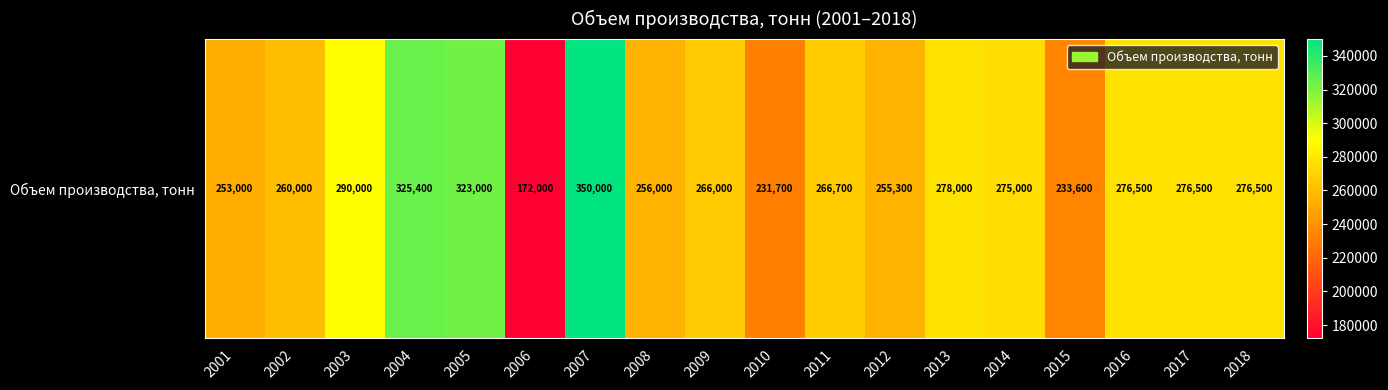

What is the change in value from 2009 to 2011?

+700